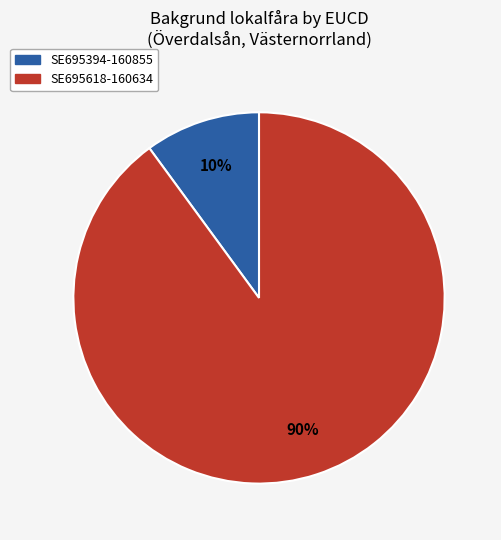

To the nearest percent, what is the difference between the SE695394-160855 and SE695618-160634 slice percentages?

80%